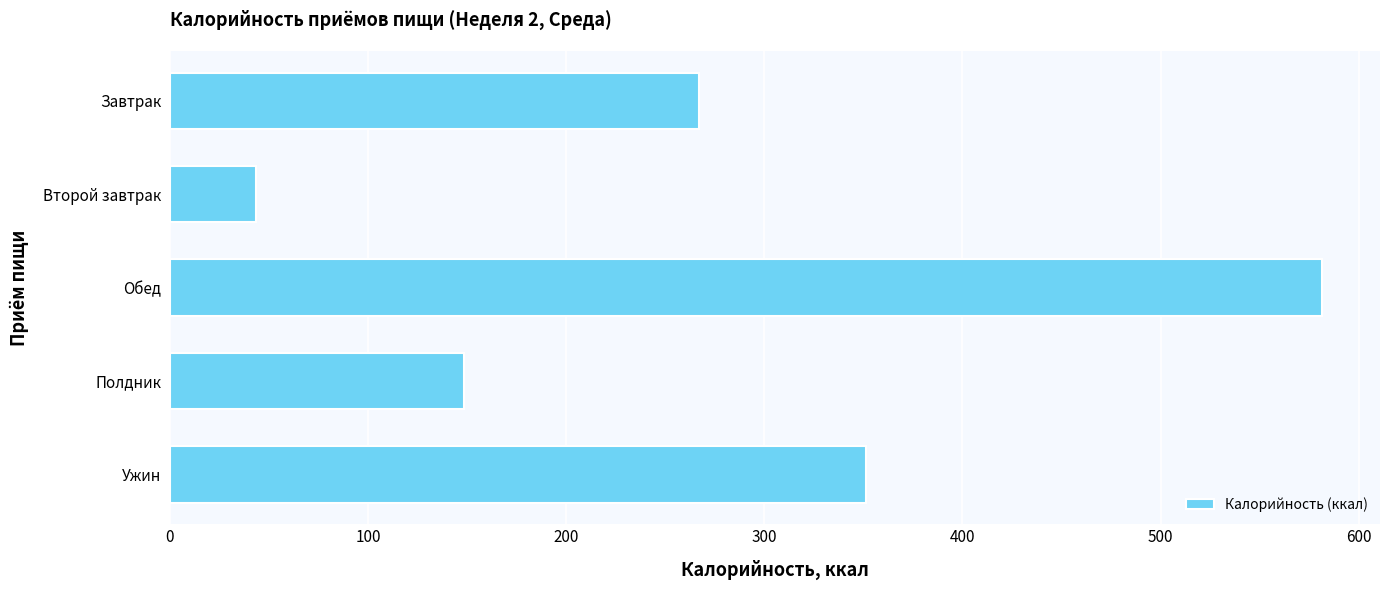

Is it true that the value at Ужин is 351.6?

True